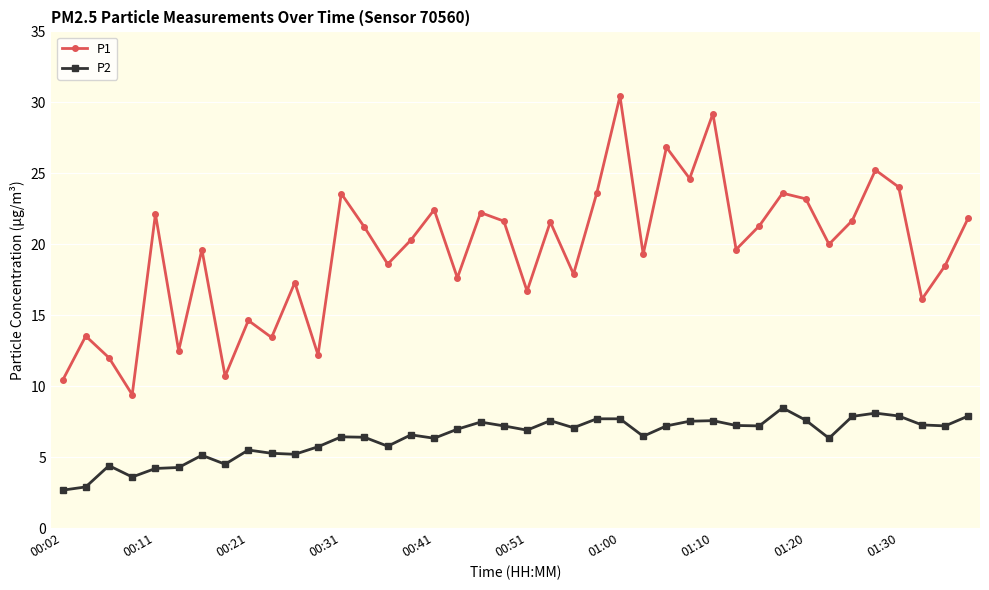

What is the sum of all P1 values?

780.8